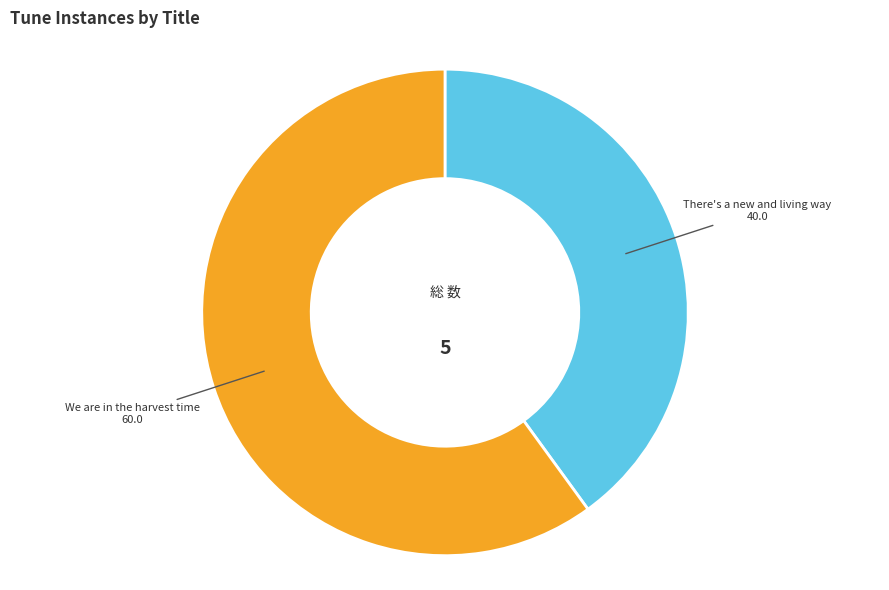

Does any single category account for the majority?

Yes